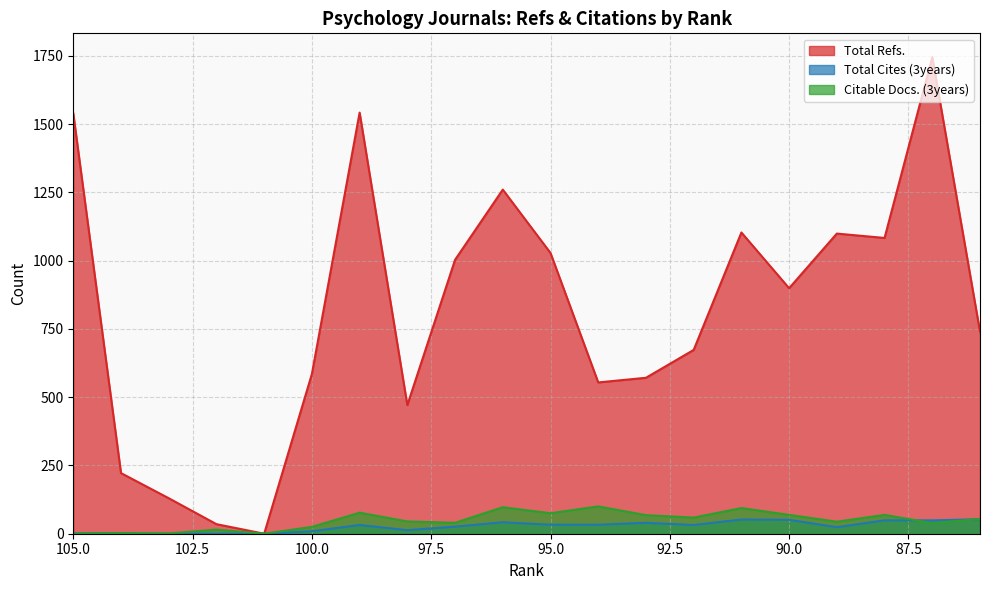

Where is the first local minimum for Citable Docs. (3years)?

103